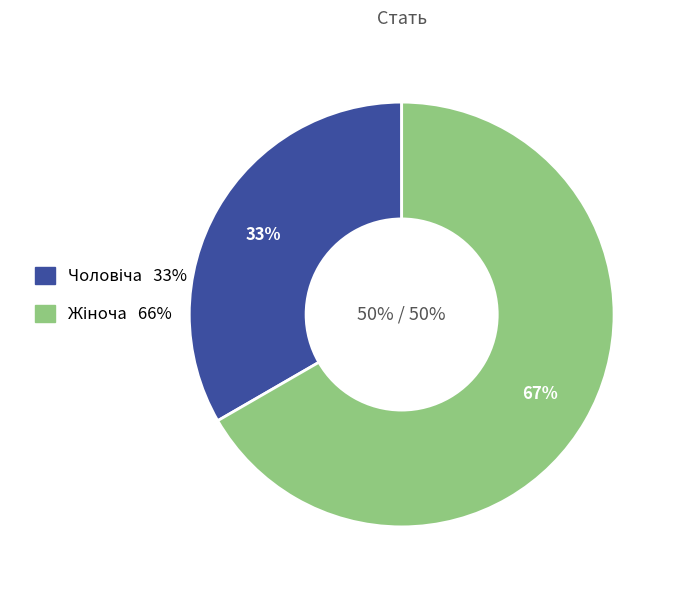

How many segments does this pie chart have?

2